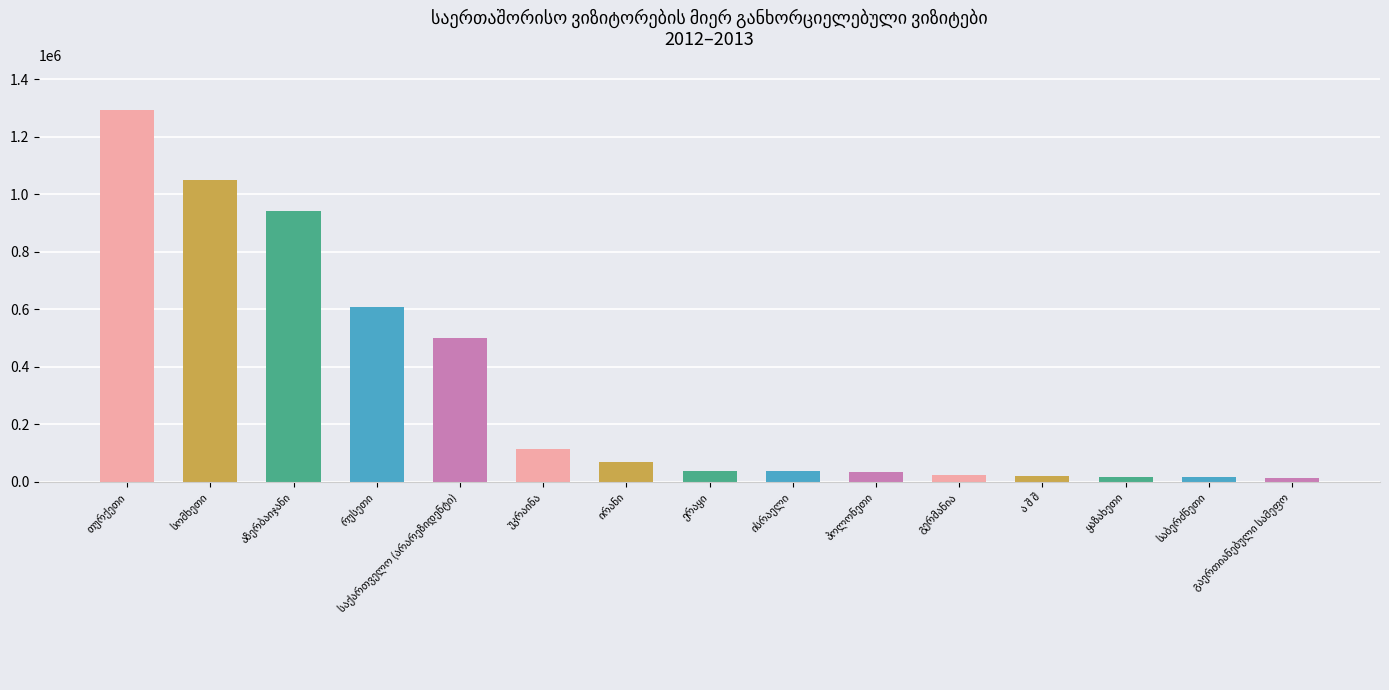

What is the greatest value displayed?

1292275